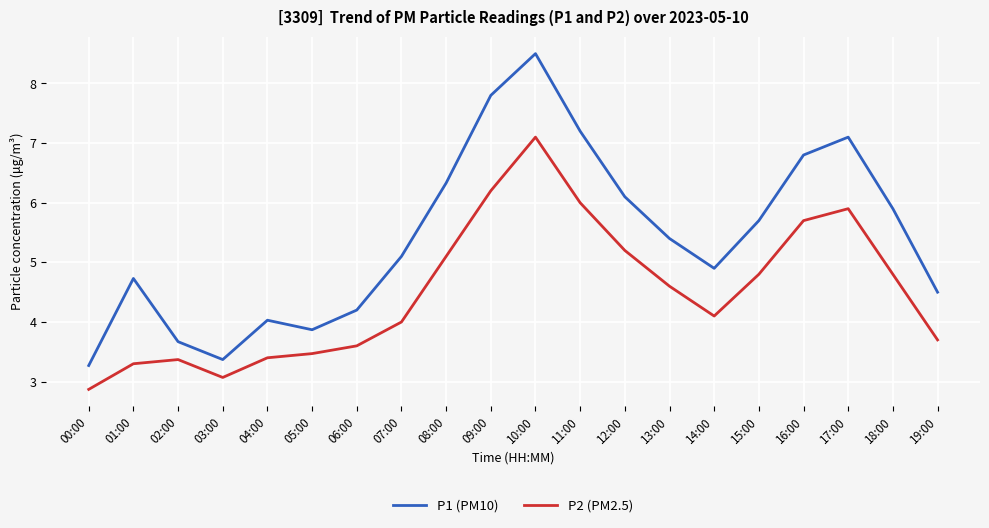

What is the total value across all series at 19:00?

8.2